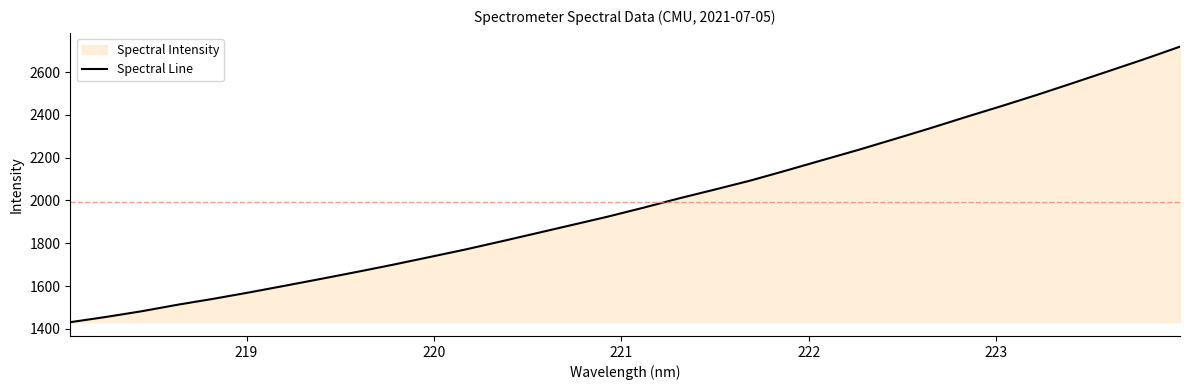

What is the difference between the maximum and minimum values?

1287.7